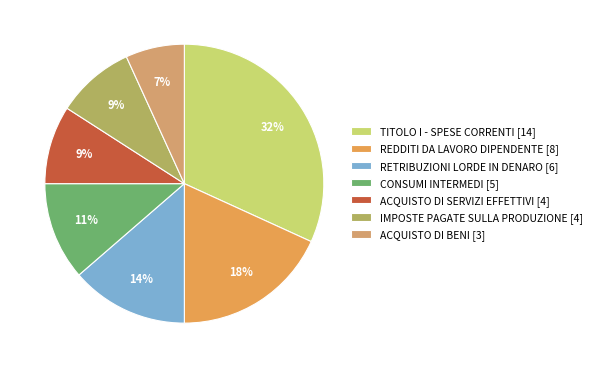

How many slices are in this pie chart?

7